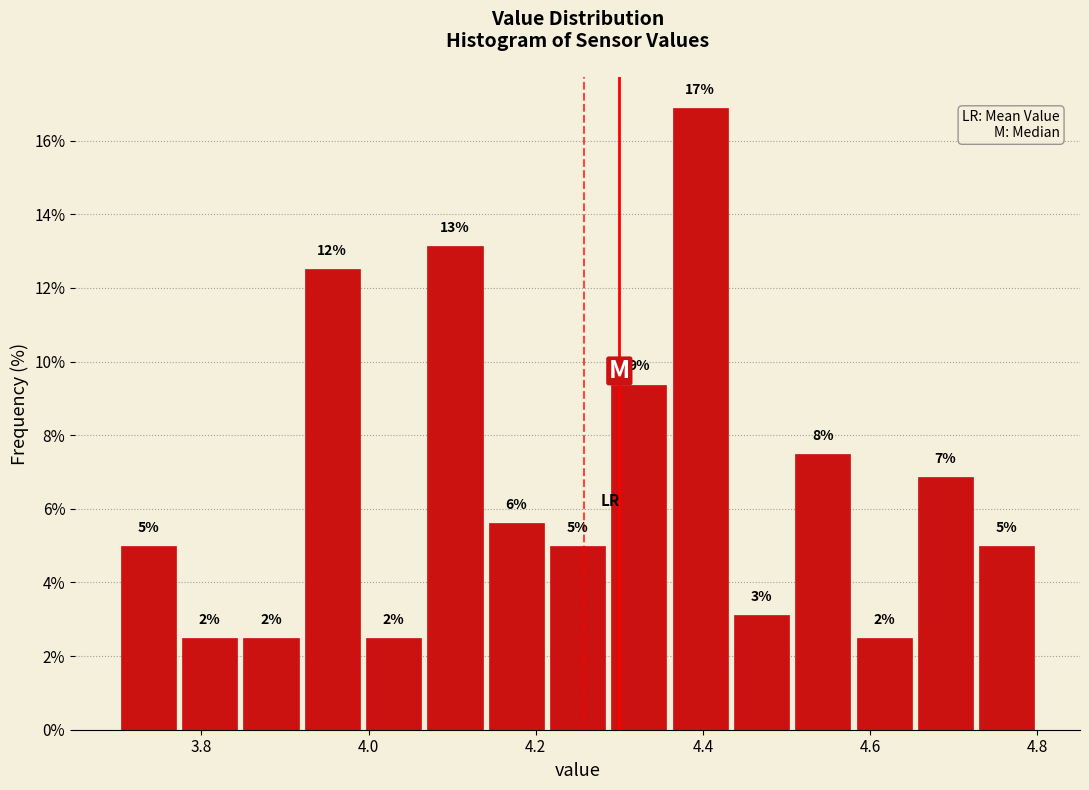

Read against the x-axis, roughly where is the centre of the tallest bar?

4.40